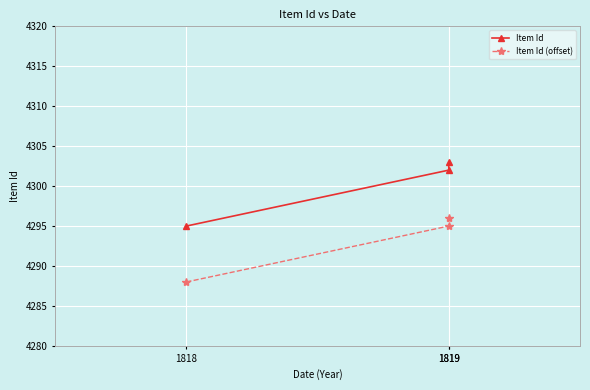

What is the smallest value displayed?

4288